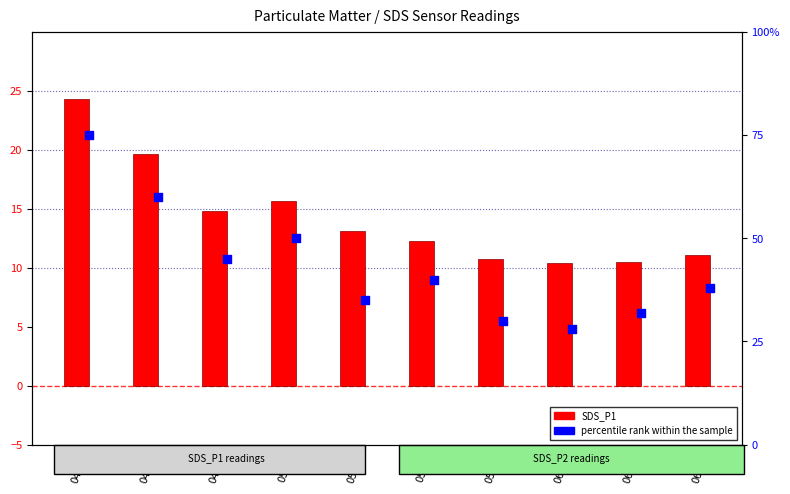

At which category is the sum across all series the highest?

04:19